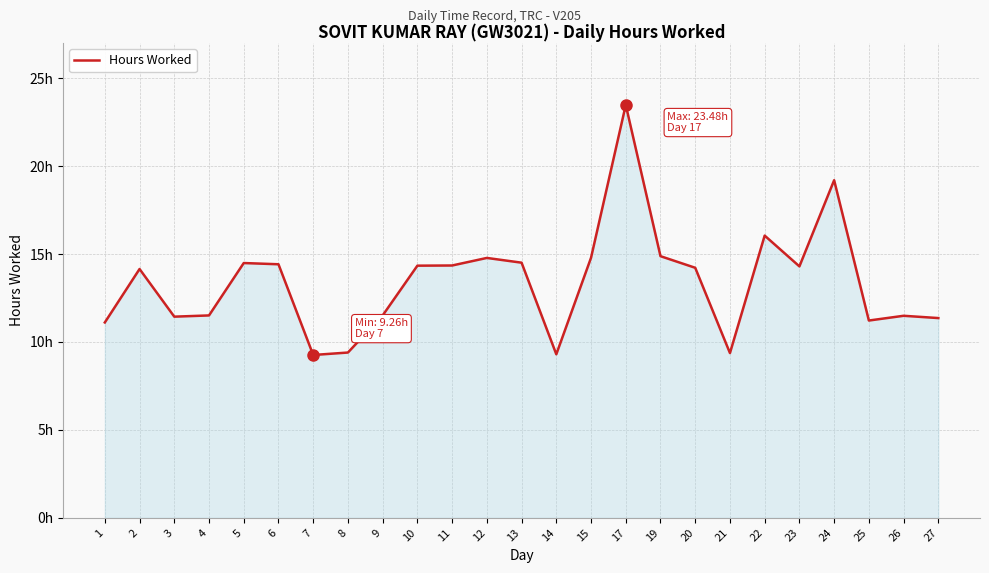

What is the average value?

13.4